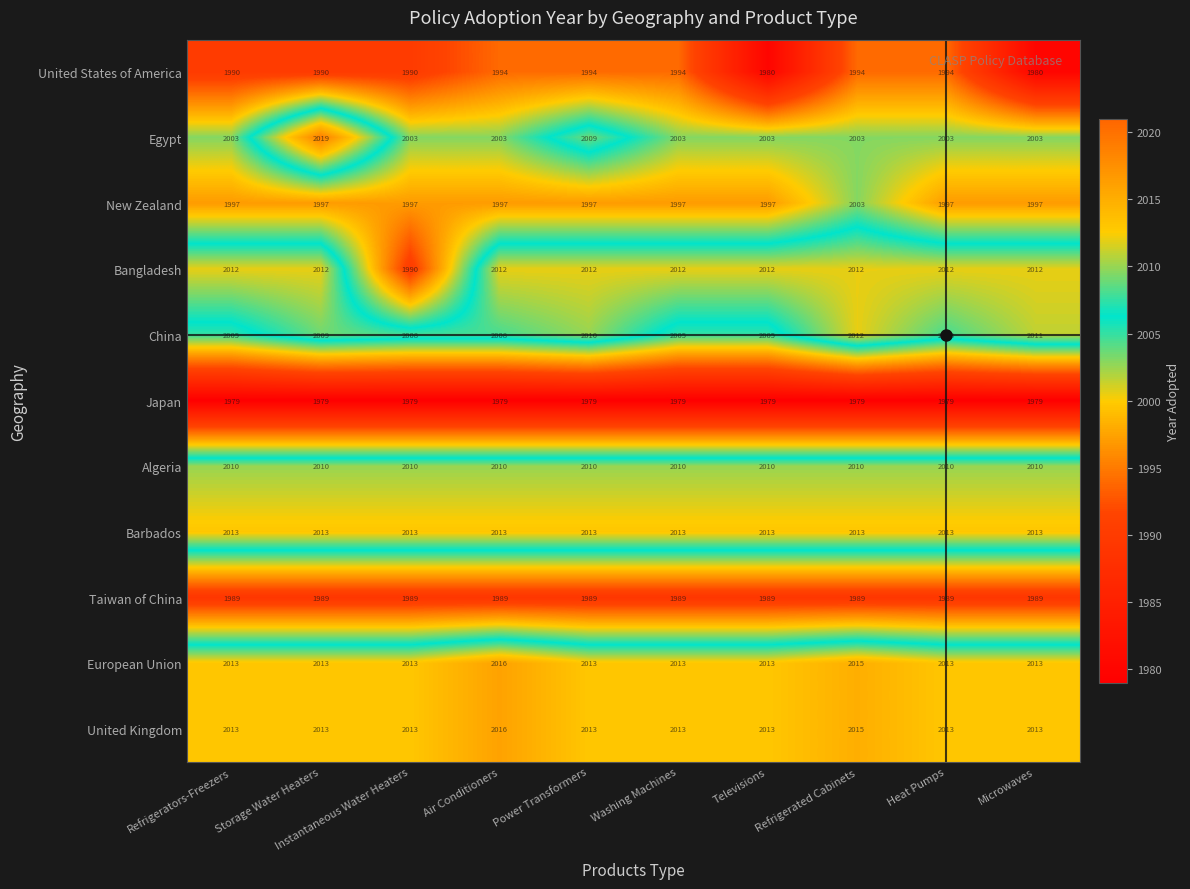

What value does the Japan series have at Heat Pumps?

1979